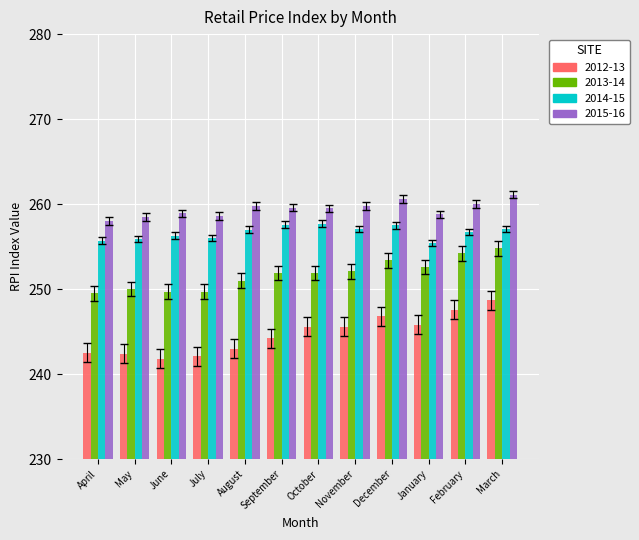

At how many categories does at least one series exceed 246?

12